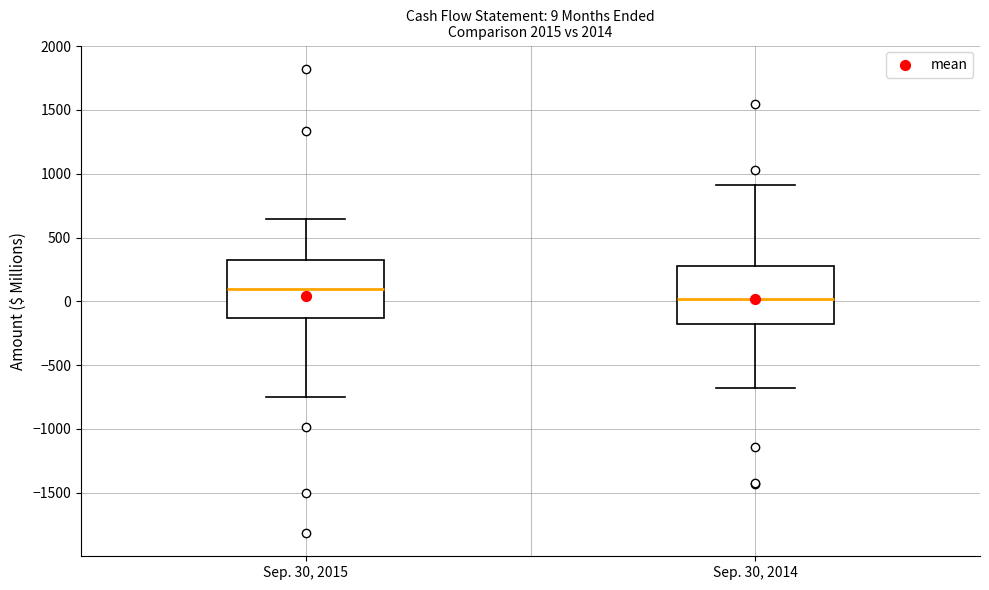

Which box's median line is the lowest?

Sep. 30, 2014